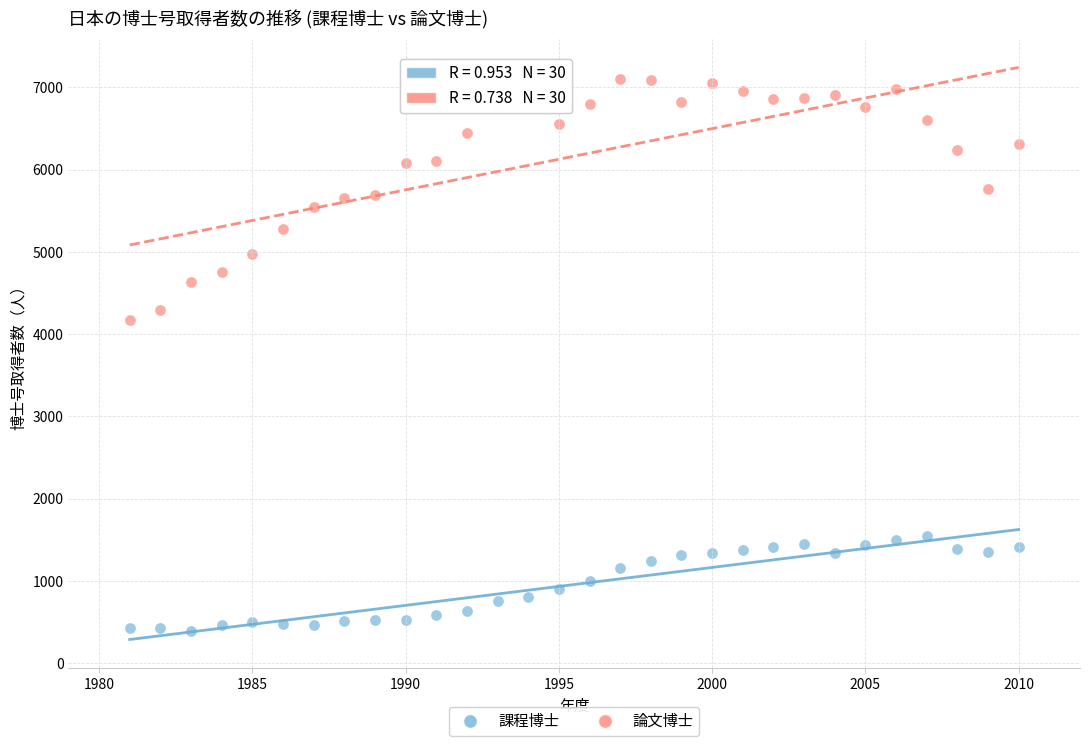

Which series reaches the minimum Y coordinate?

課程博士